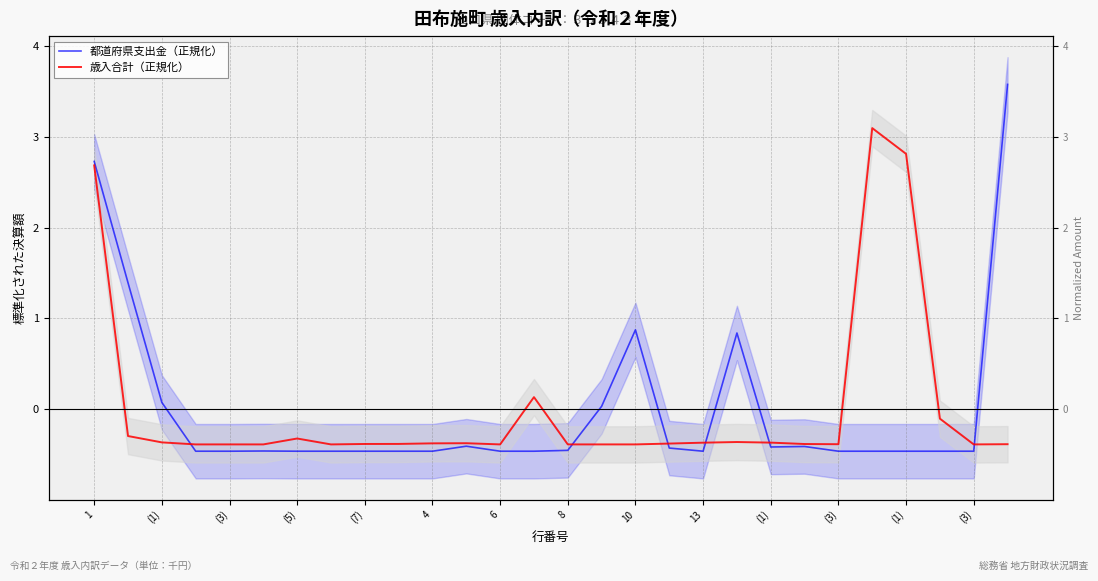

Where is 歳入合計（正規化） nearest to the value 1?

(3)